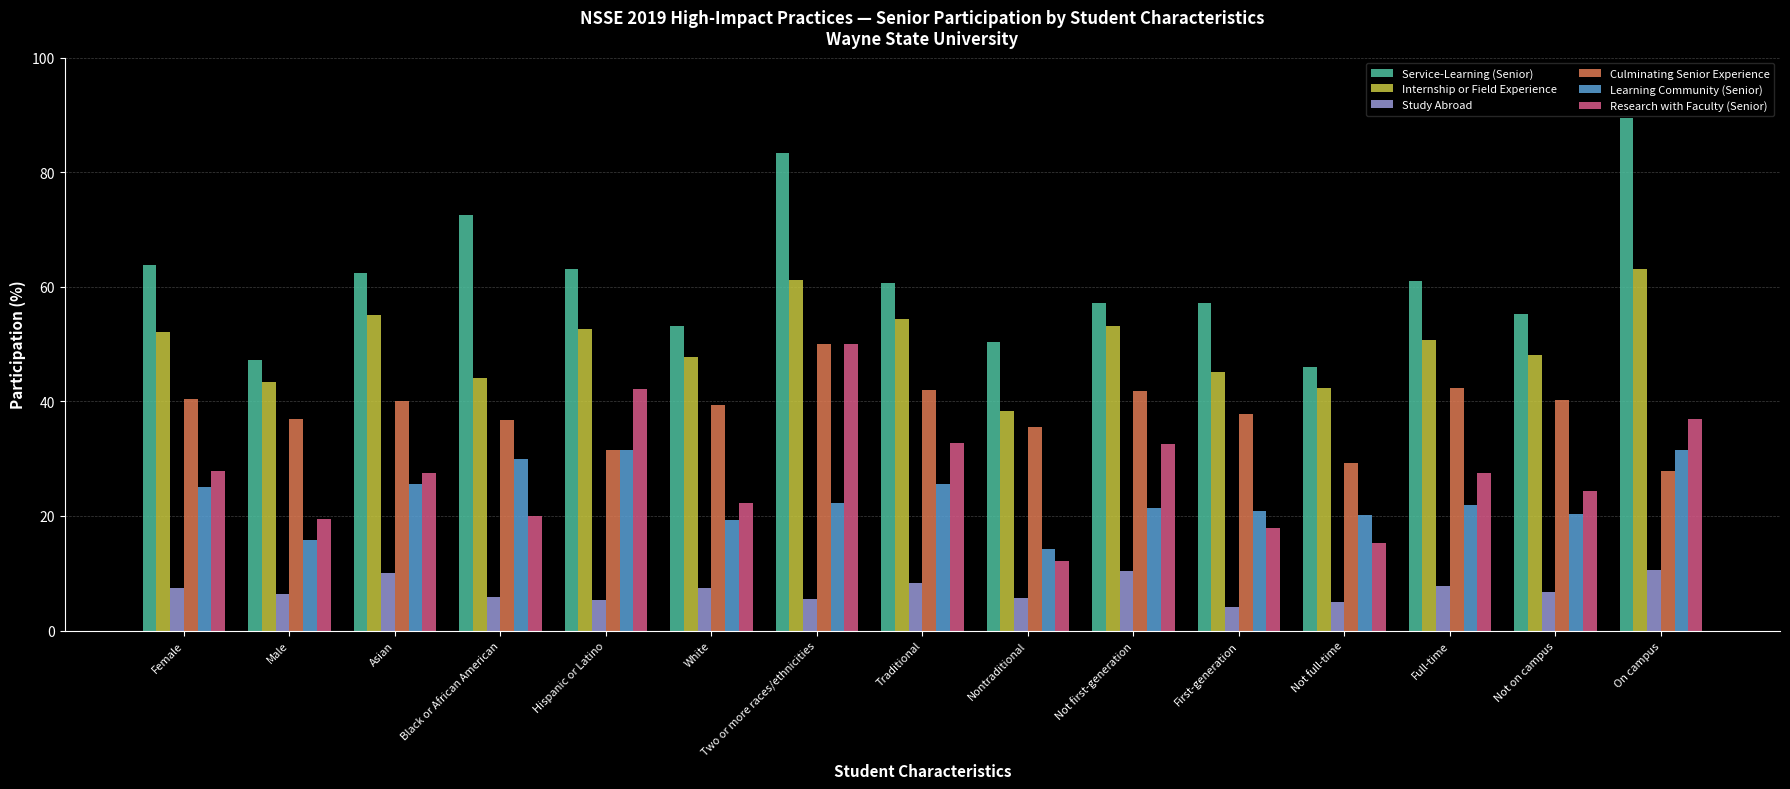

Which series has the largest total across all categories?

Service-Learning (Senior)